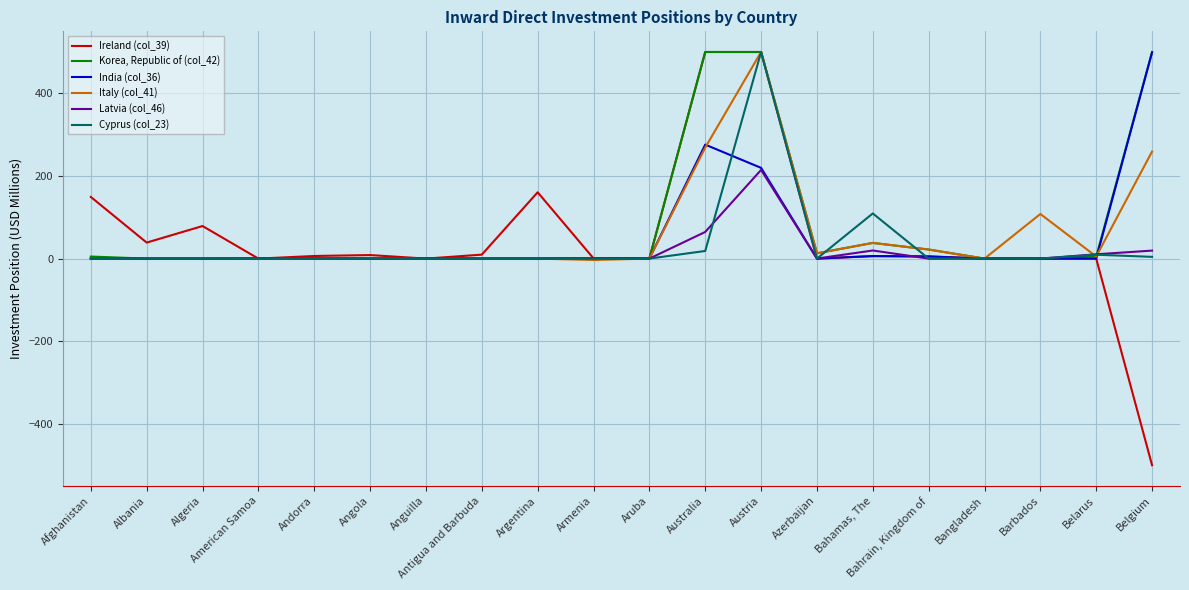

What position from the left is Barbados?

18